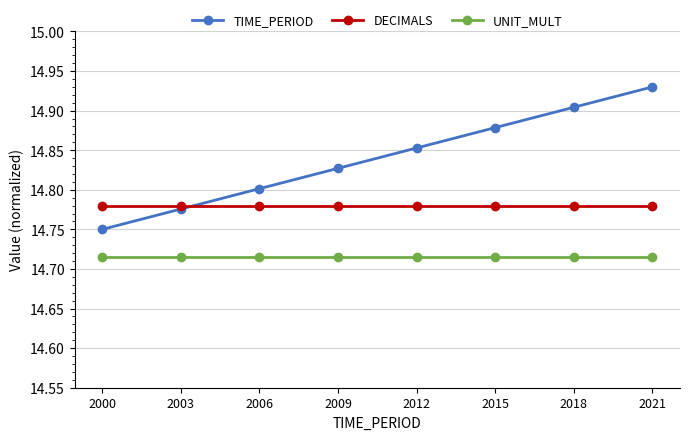

At how many categories does at least one series exceed 14?

8